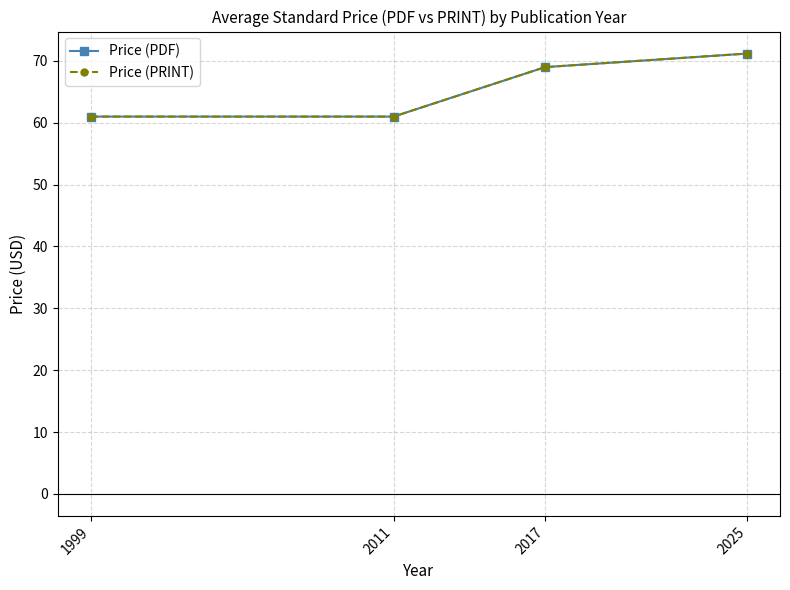

Does the chart have visible grid lines?

Yes